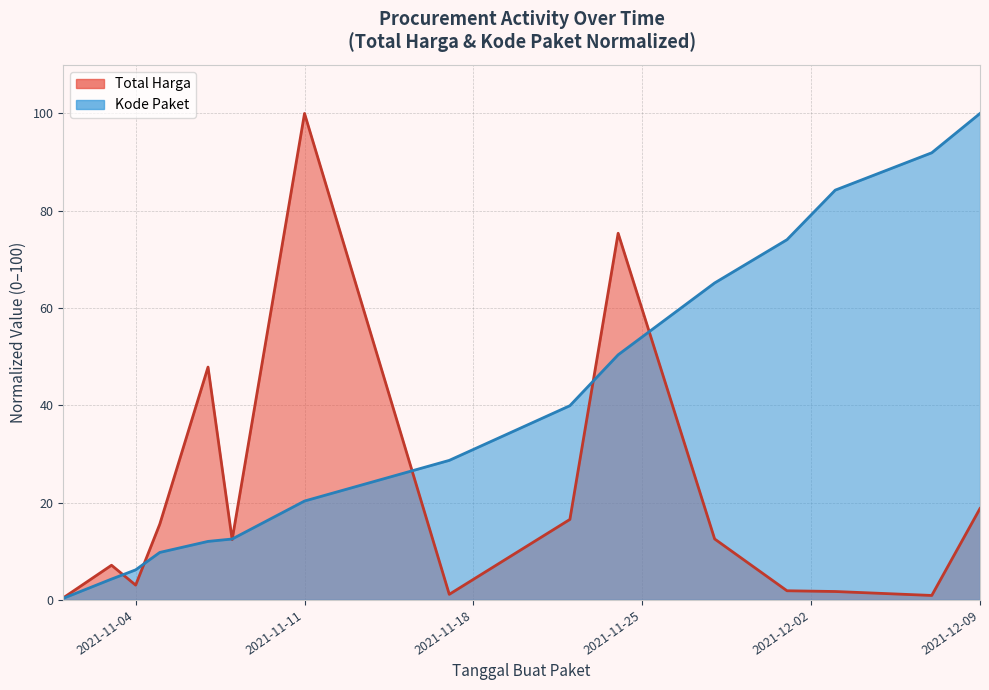

What is the value of the Total Harga point at the 6th from the left?

12.4